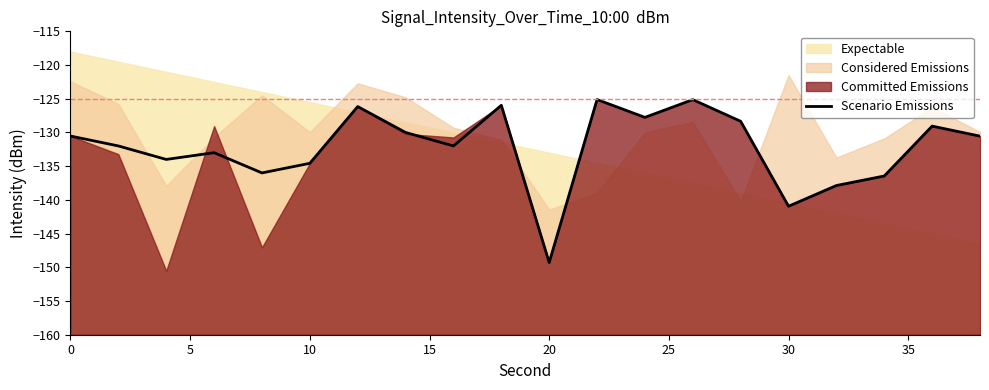

How many points are higher than both their immediate neighbors (excluding endpoints)?

6